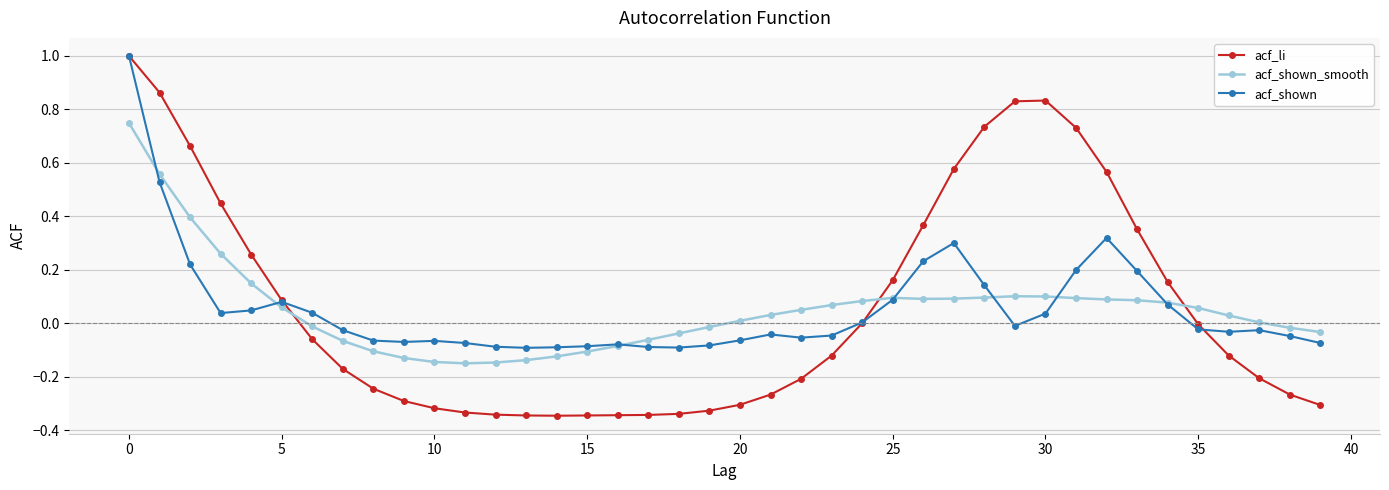

True or false: acf_shown_smooth has more than 1 points higher than both neighbors.

True